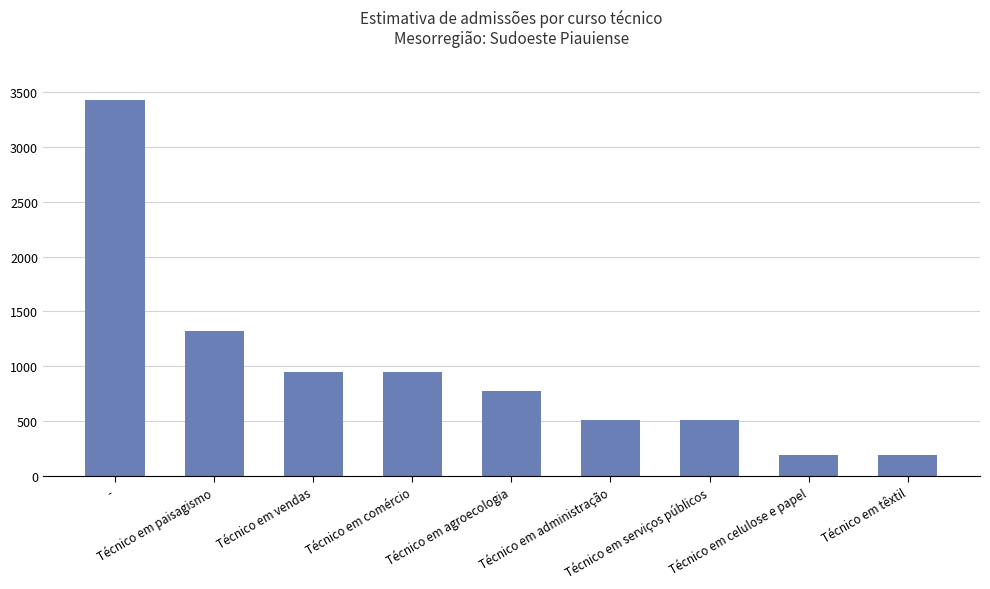

At which label does the data first exceed 776?

-